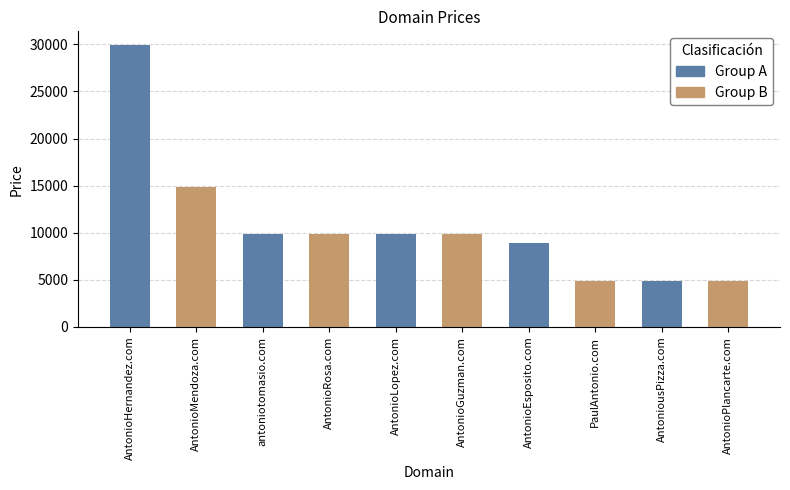

What position from the left is AntonioGuzman.com?

6